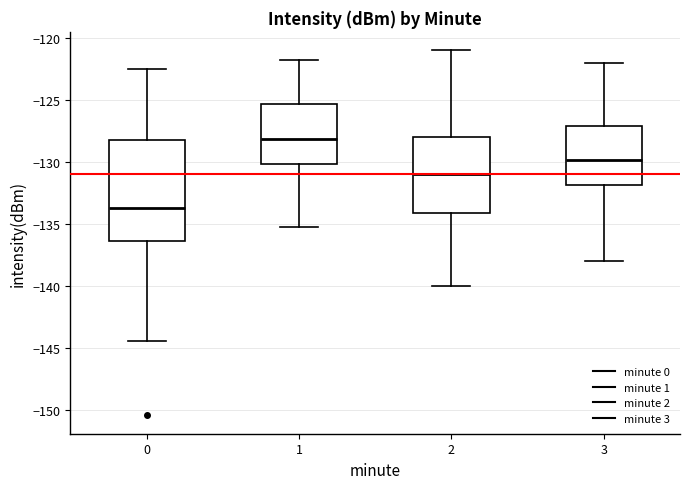

Reading left to right, transcribe this box plot: for each box, give where its median line is, the range the box spans, and where its two whiskers end, as read against the y-axis. The values are not printed on the chart, so give them approximately, as read against the axis.

0: median -133.5, box -136.5 to -128.5, whiskers -144.5 to -122.5
1: median -128.0, box -130.0 to -125.5, whiskers -135.5 to -122.0
2: median -131.0, box -134.0 to -128.0, whiskers -140.0 to -121.0
3: median -130.0, box -132.0 to -127.0, whiskers -138.0 to -122.0